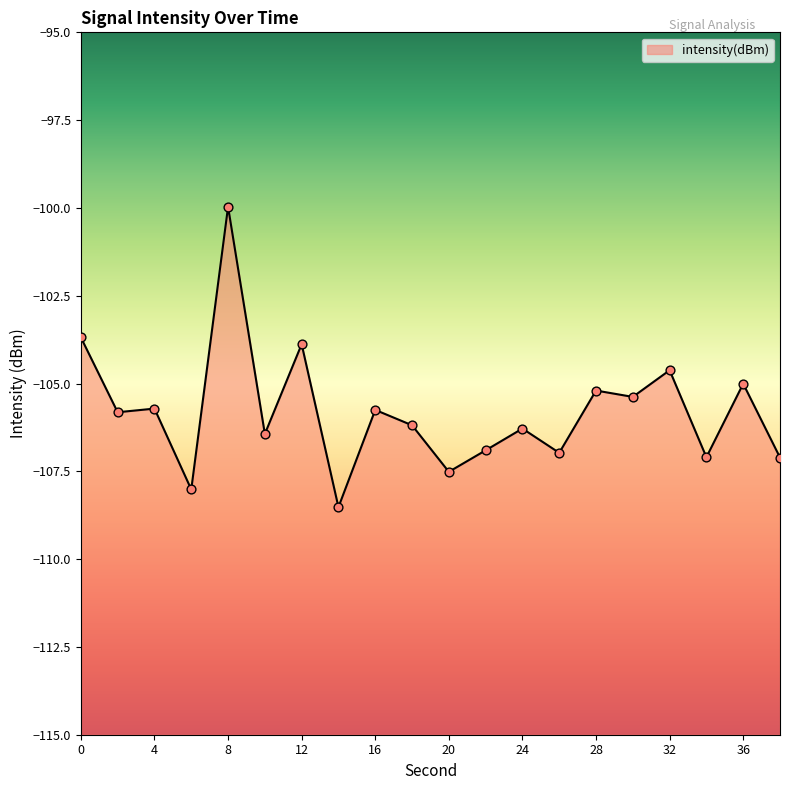

Which has a higher value, 30 or 16?

30